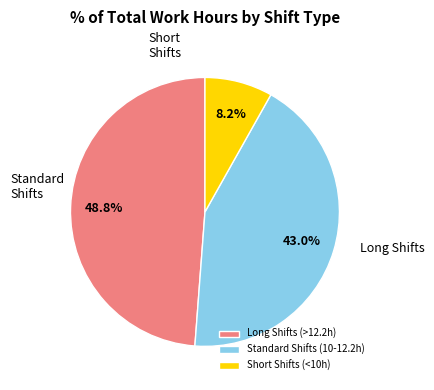

Which category has the smallest portion of the pie?

Short Shifts (<10h)